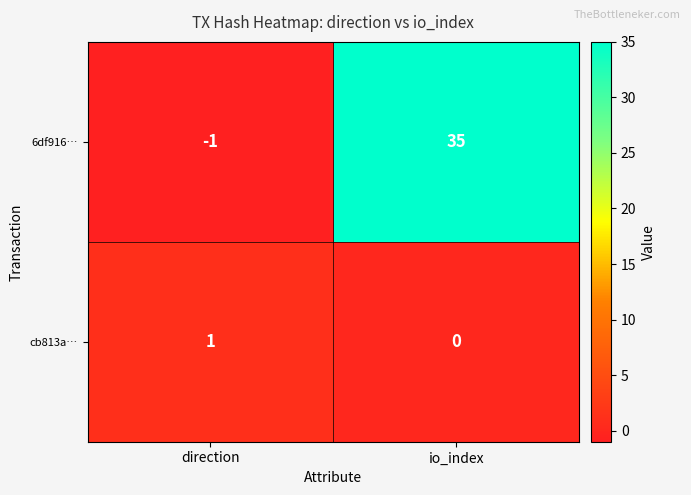

Reading right to left, extract all data points from this chart.

6df916…: io_index=35	direction=-1
cb813a…: io_index=0	direction=1